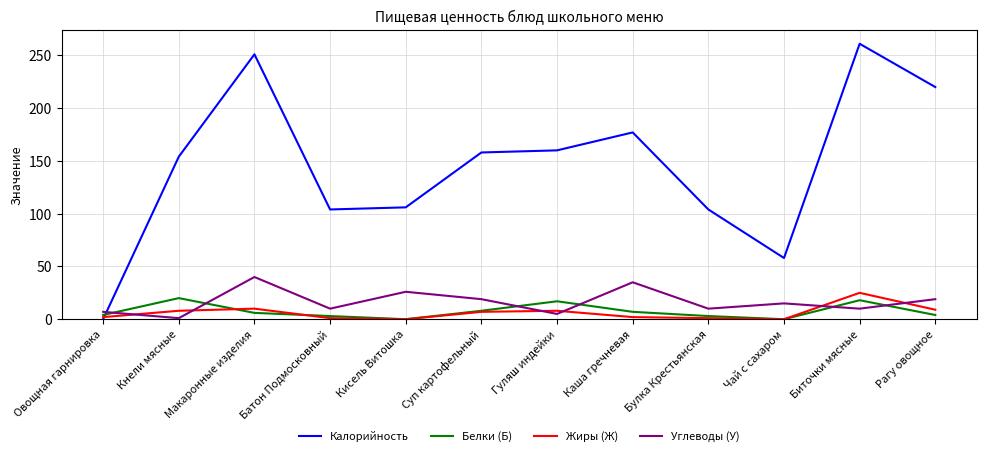

What is the difference between the second highest and second lowest values in the Калорийность series?

193